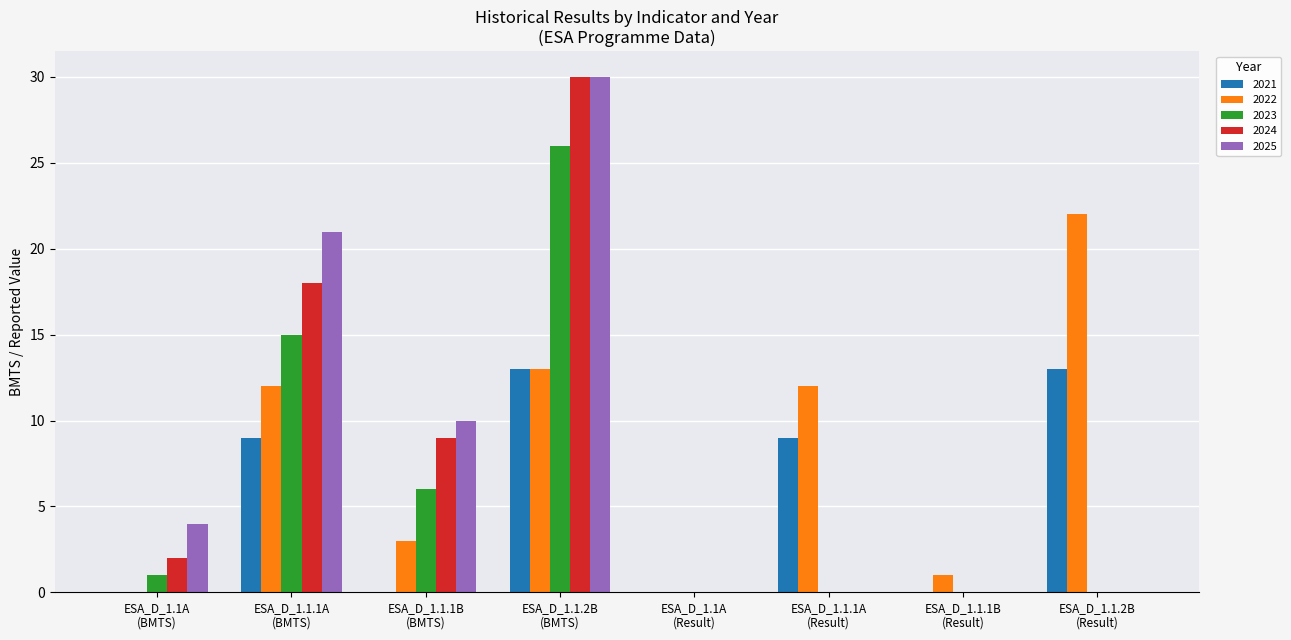

How many categories are shown in the chart?

8